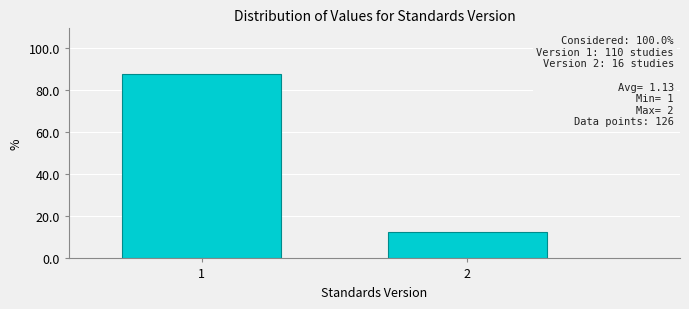

Reading left to right, transcribe all the data shown in this chart.

87.3	12.7